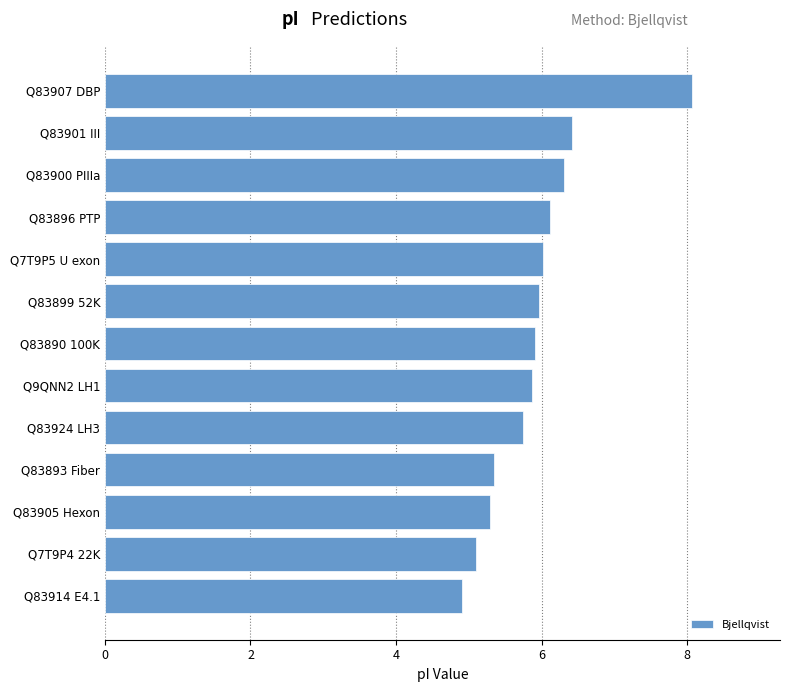

The value at Q83901 III is 1.5. True or false?

False